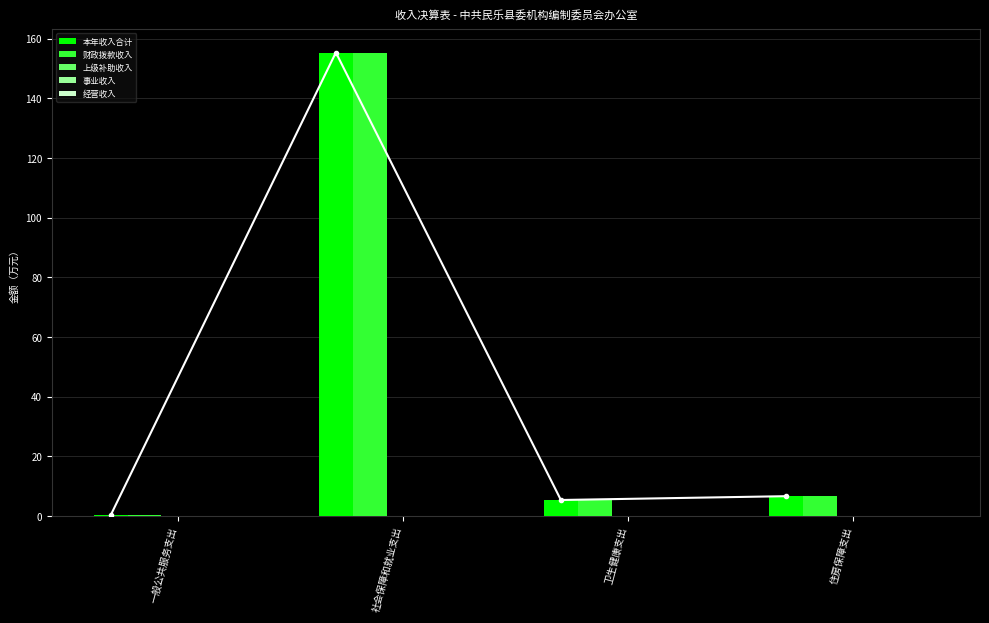

Which series has the largest total across all categories?

本年收入合计